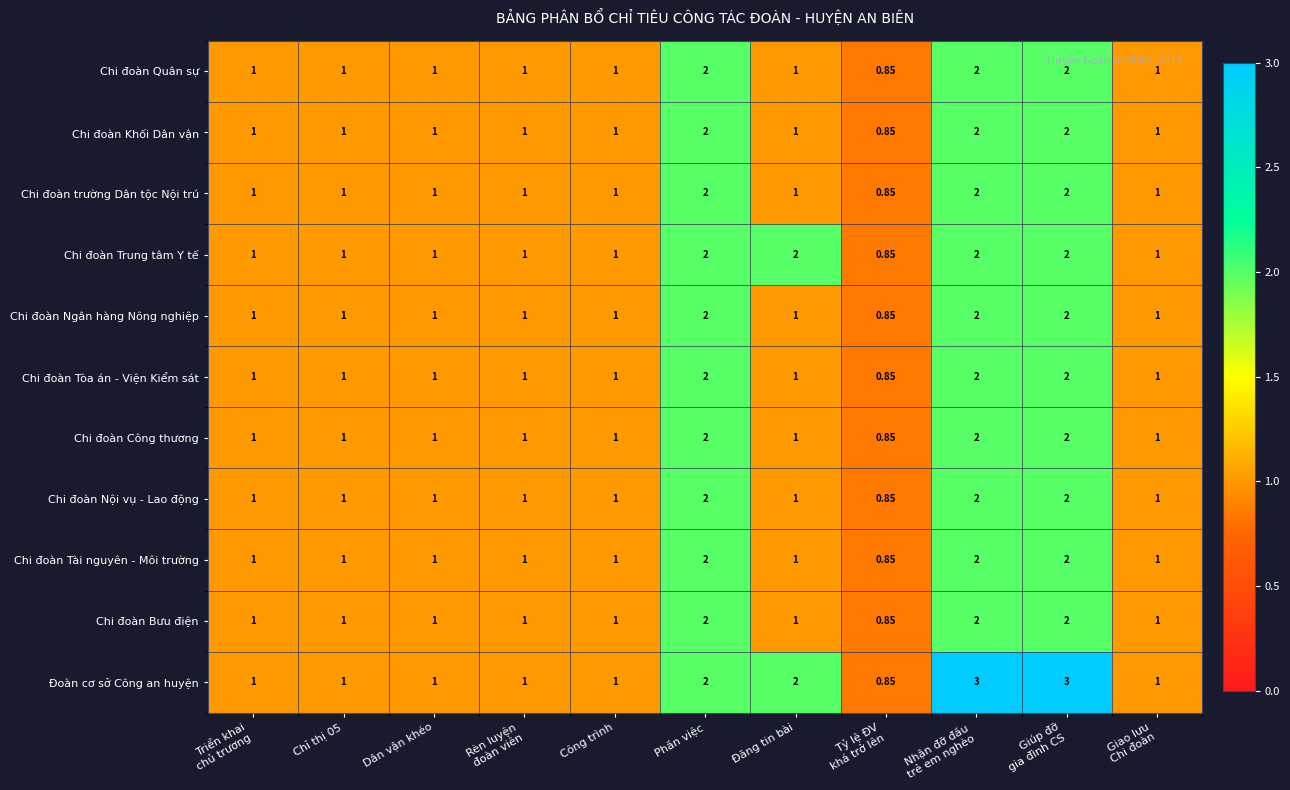

Which series has the widest spread of values?

Đoàn cơ sở Công an huyện